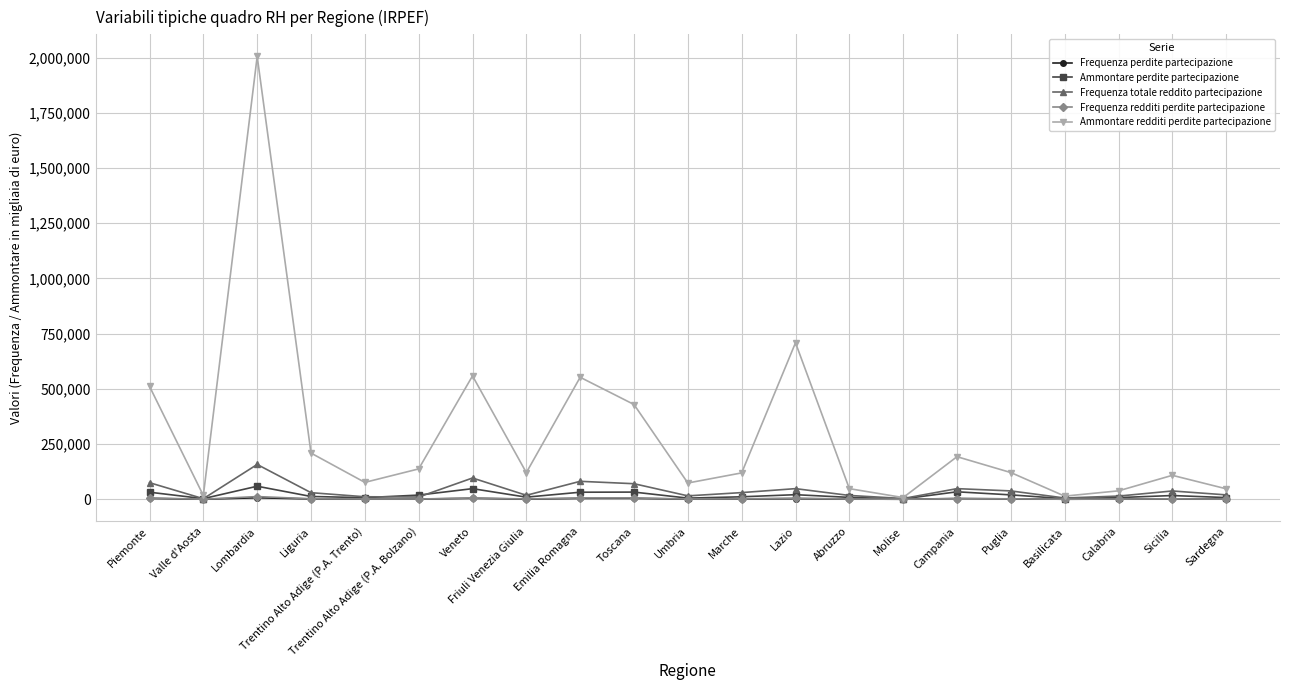

Is this an area chart (filled region under the line)?

No